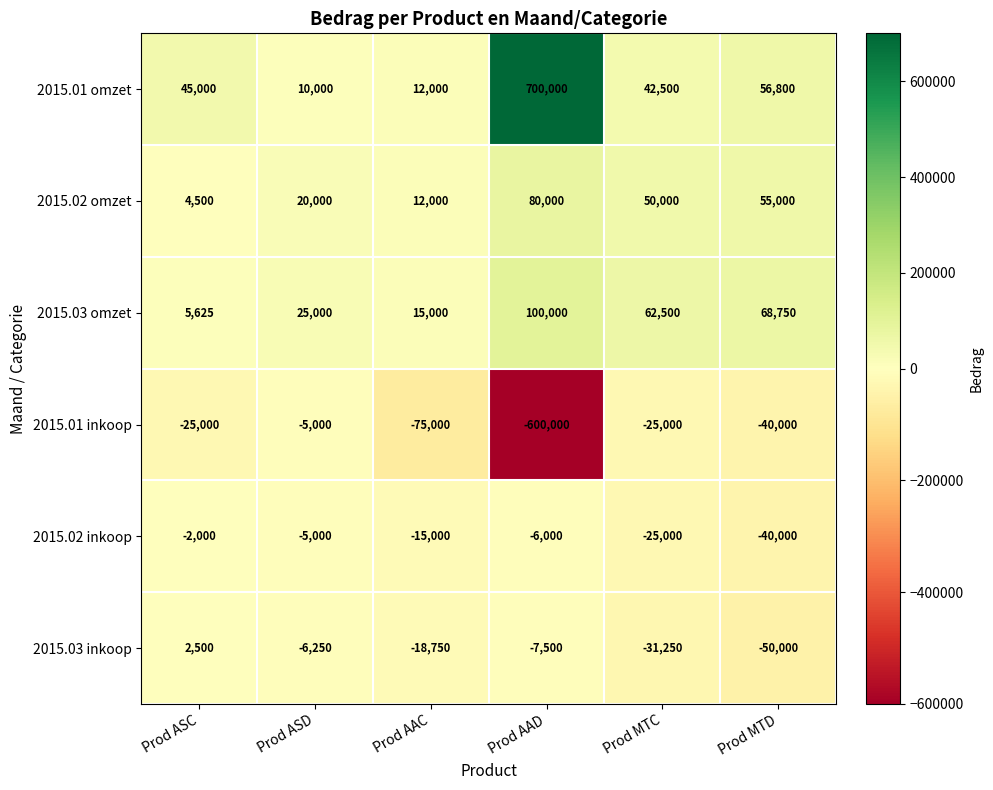

What is the average value of the 2015.01 omzet series?

144383